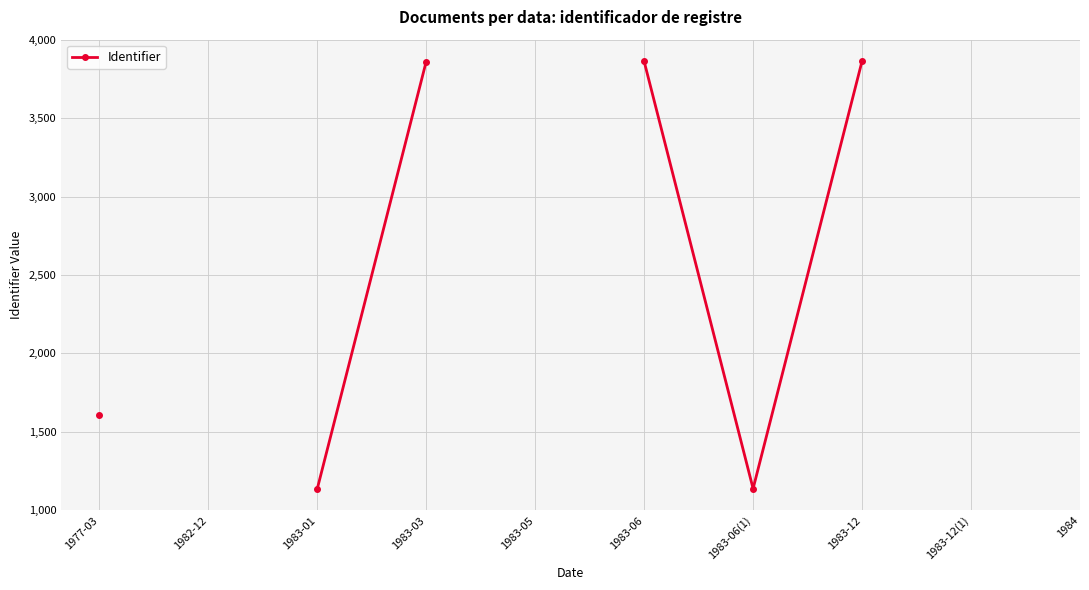

What is the change in value from 1977-03 to 1983-01?

-474.0